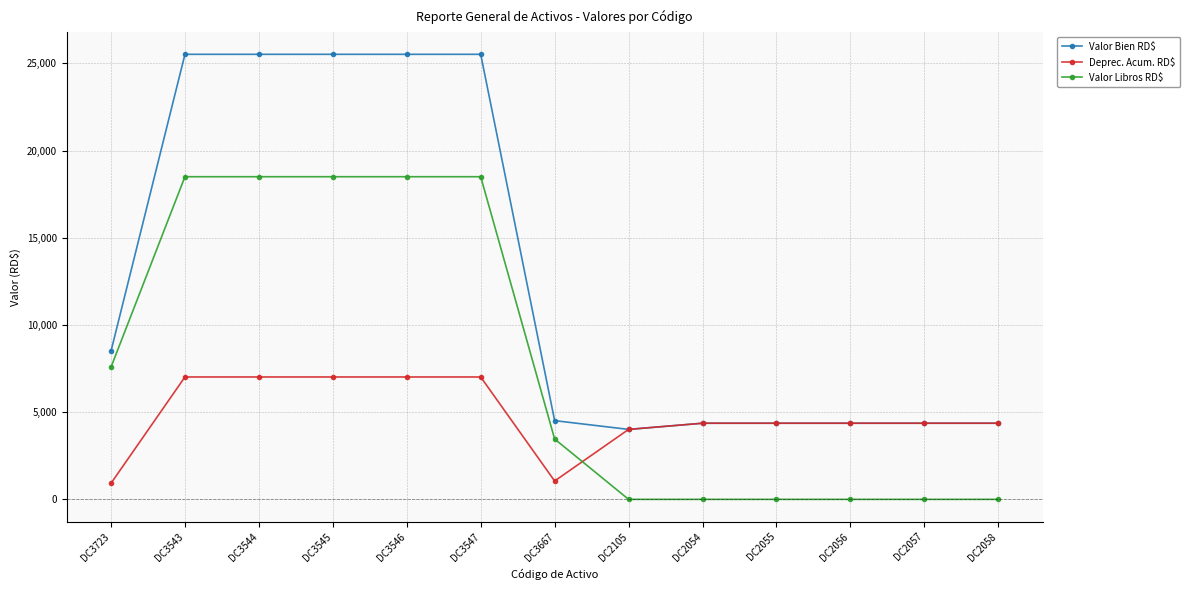

How many lines are shown in the chart?

3